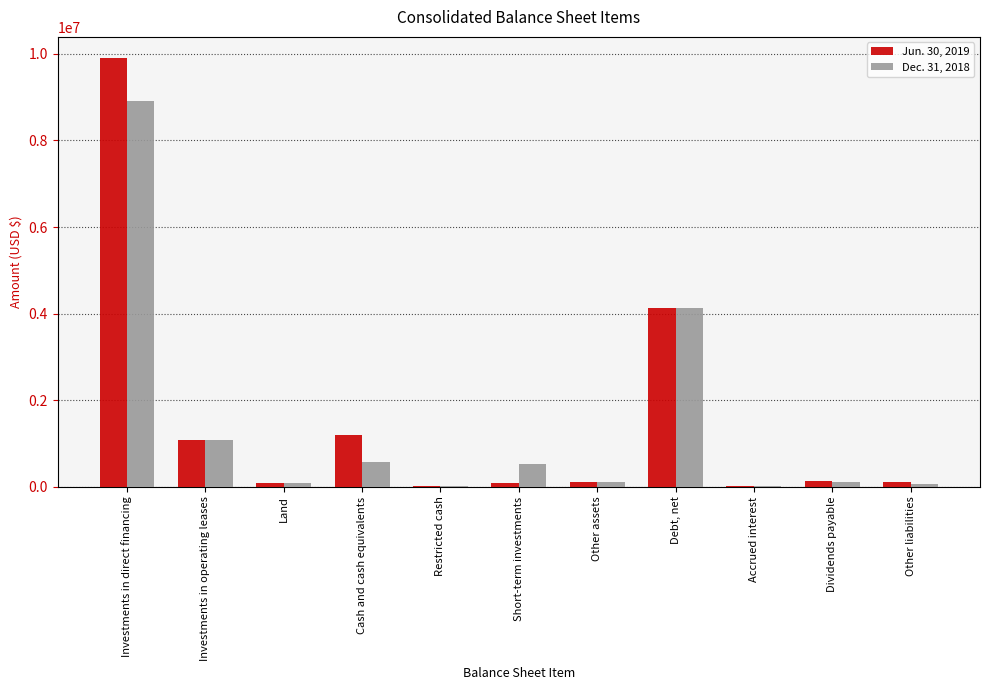

Are the bars horizontal?

No